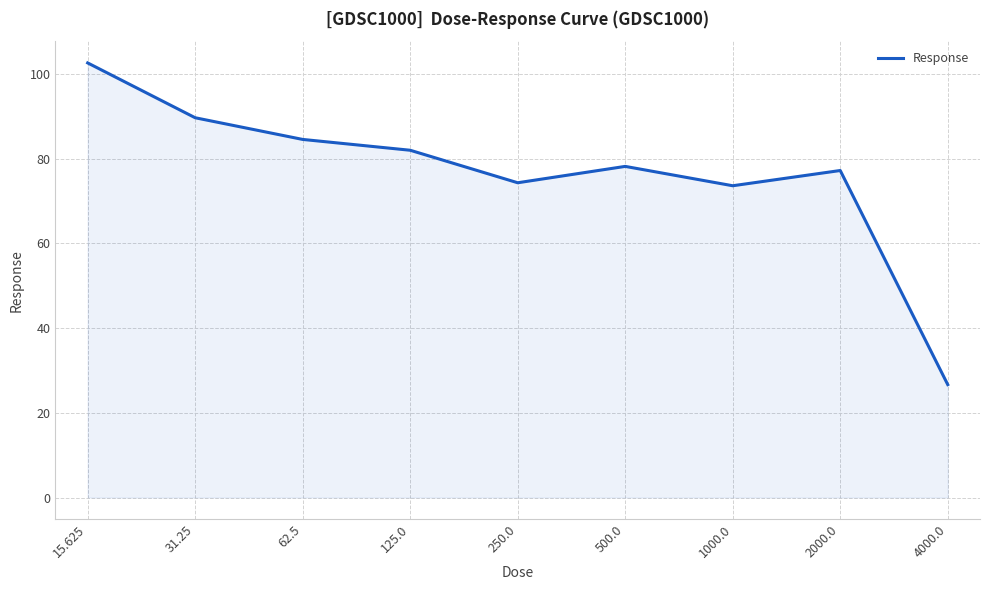

The chart shows a value of 125.5 at 500.0. True or false?

False